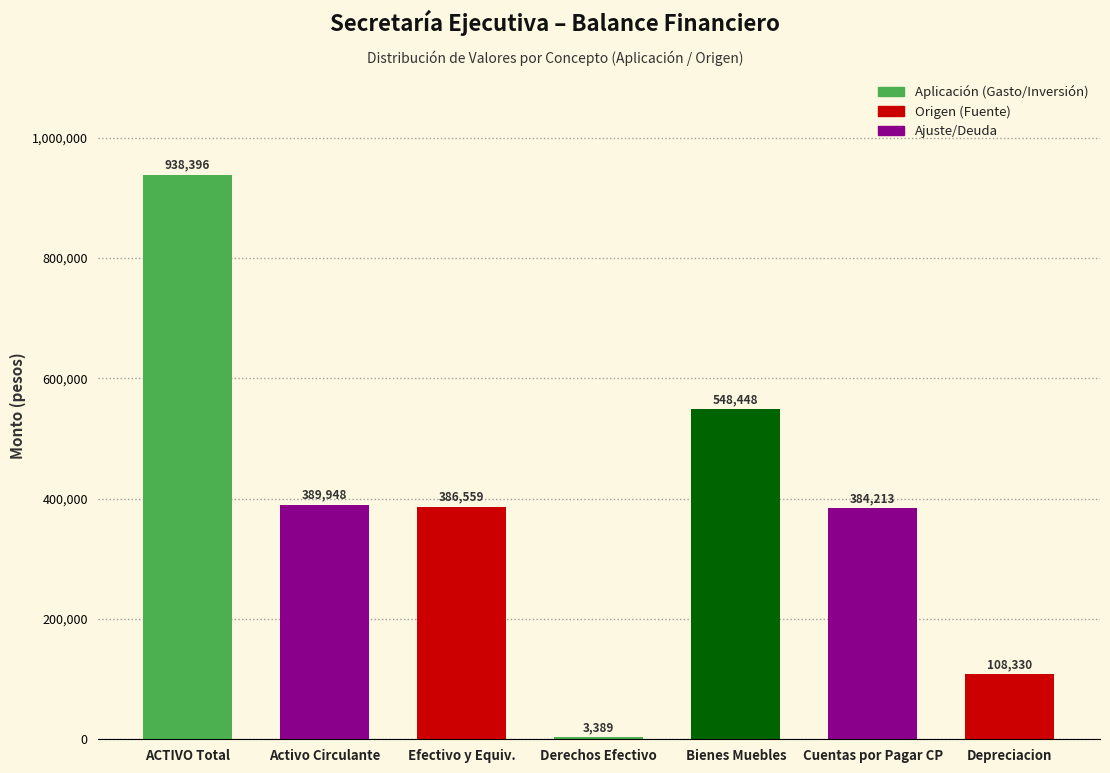

What position from the left is Activo Circulante?

2